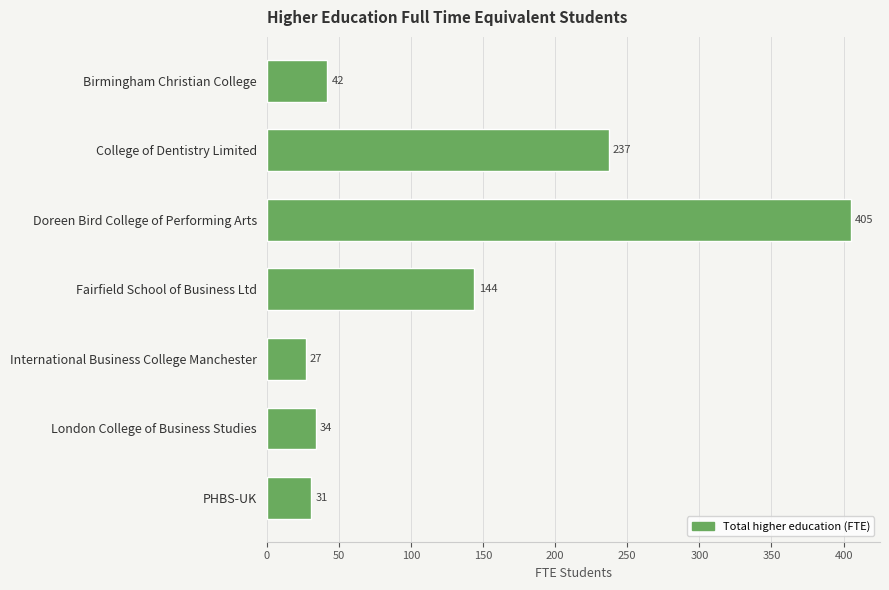

What is the change in value from Birmingham Christian College to PHBS-UK?

-11